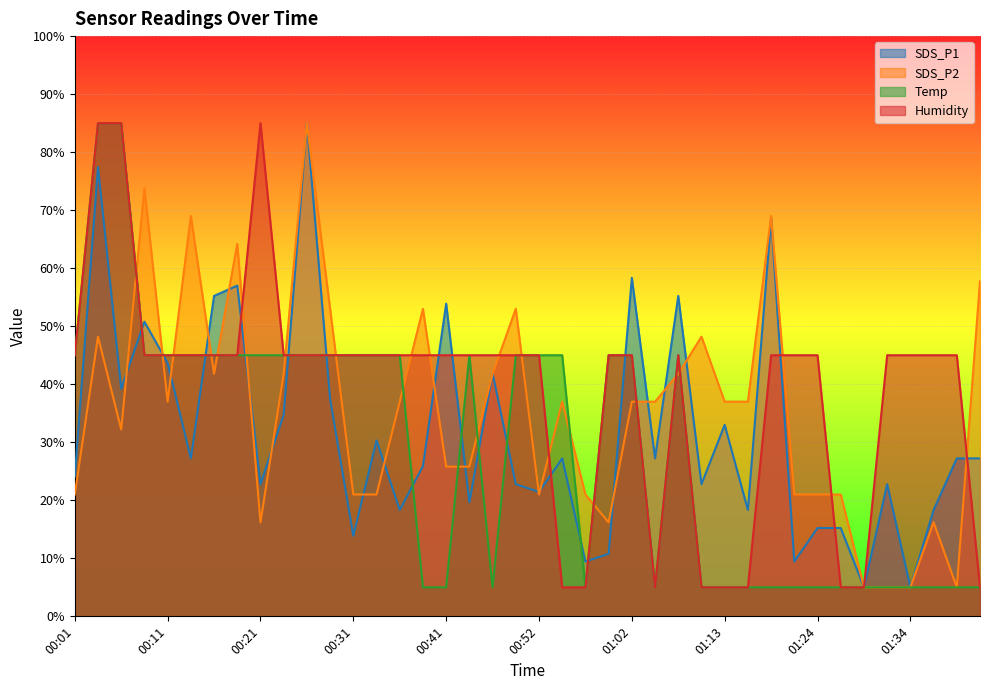

What is the smallest value displayed?

5.0